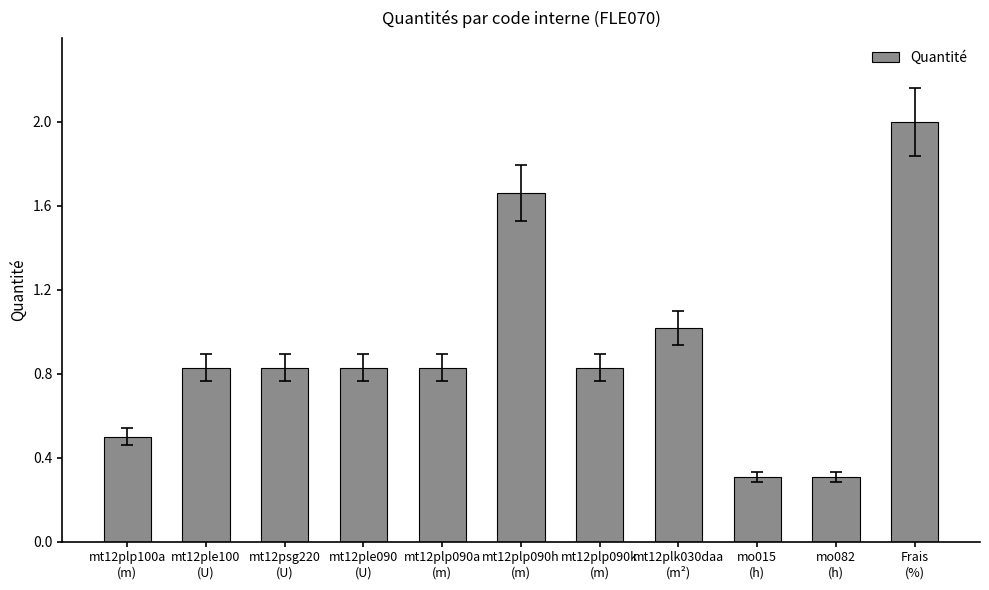

What is the sum of all values?

9.9